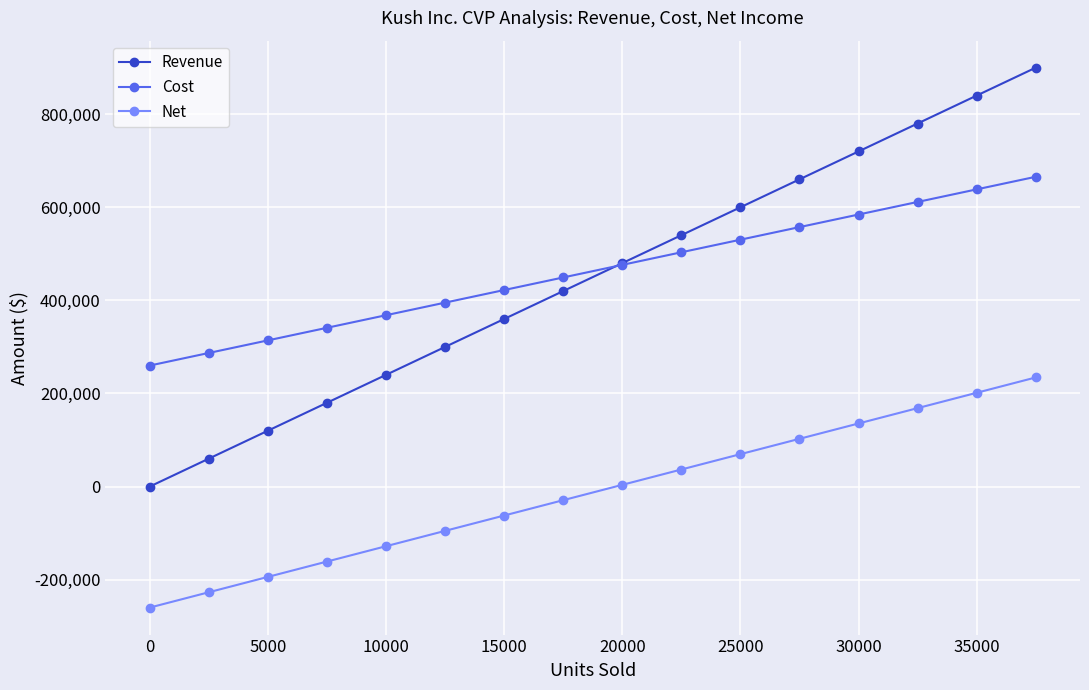

What is the difference between the maximum and second lowest values in the Cost series?

378525.0